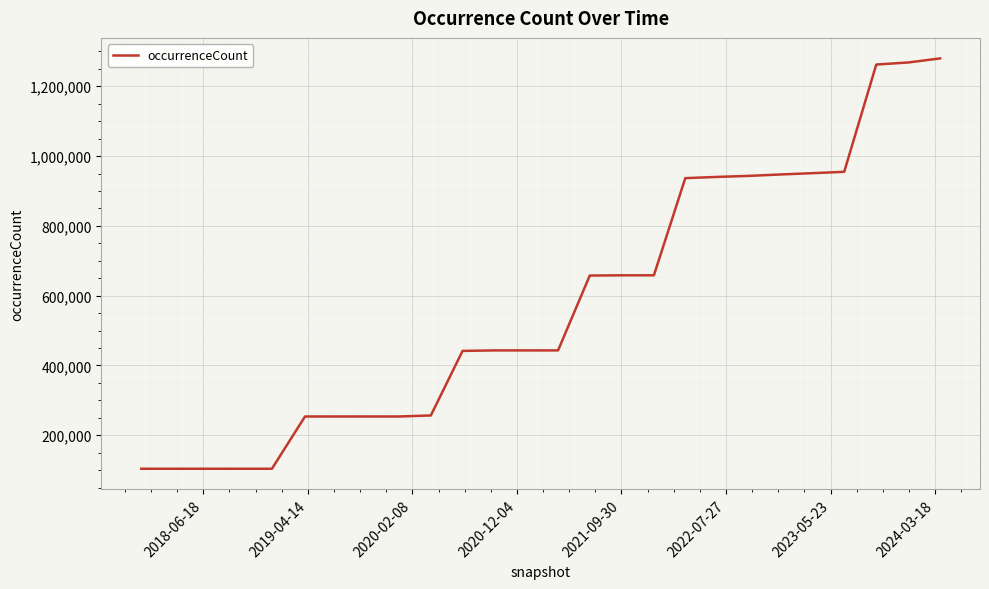

What is the greatest value displayed?

1279793